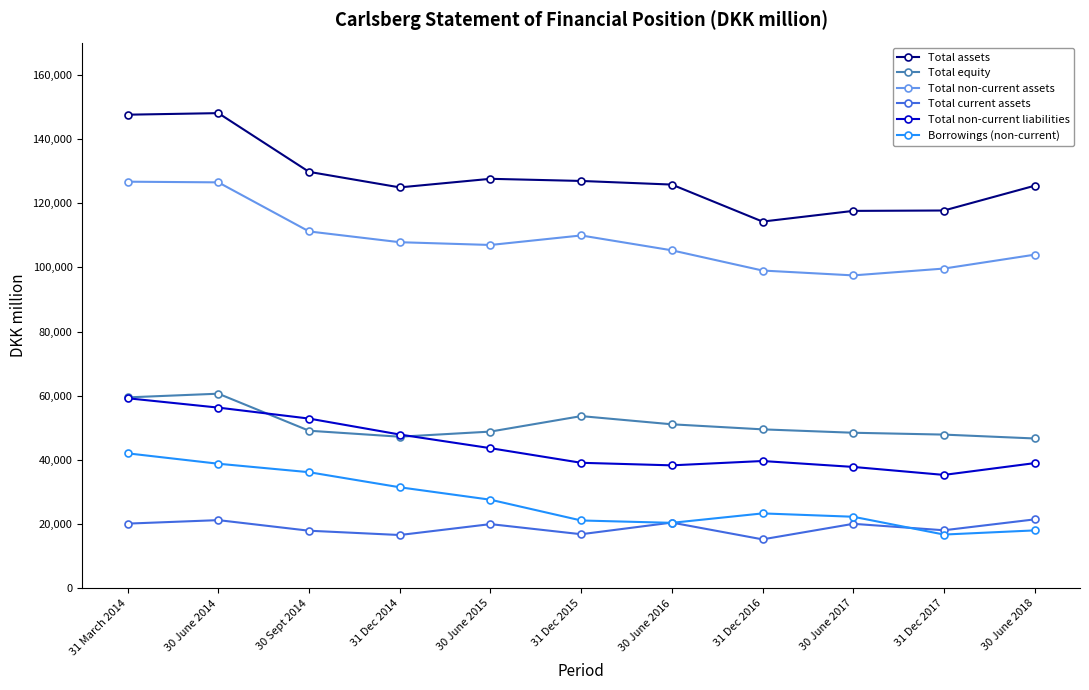

Count the number of categories in the chart.

11